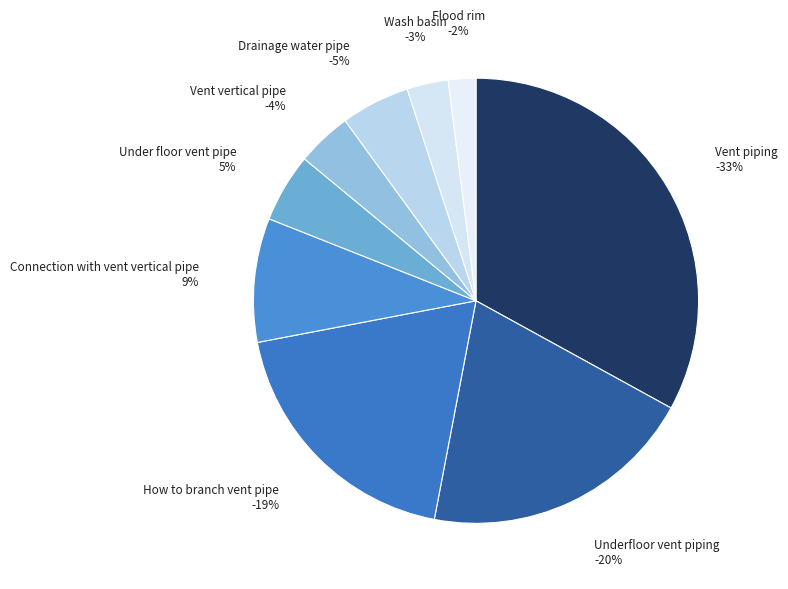

Is there a majority slice in this chart?

No